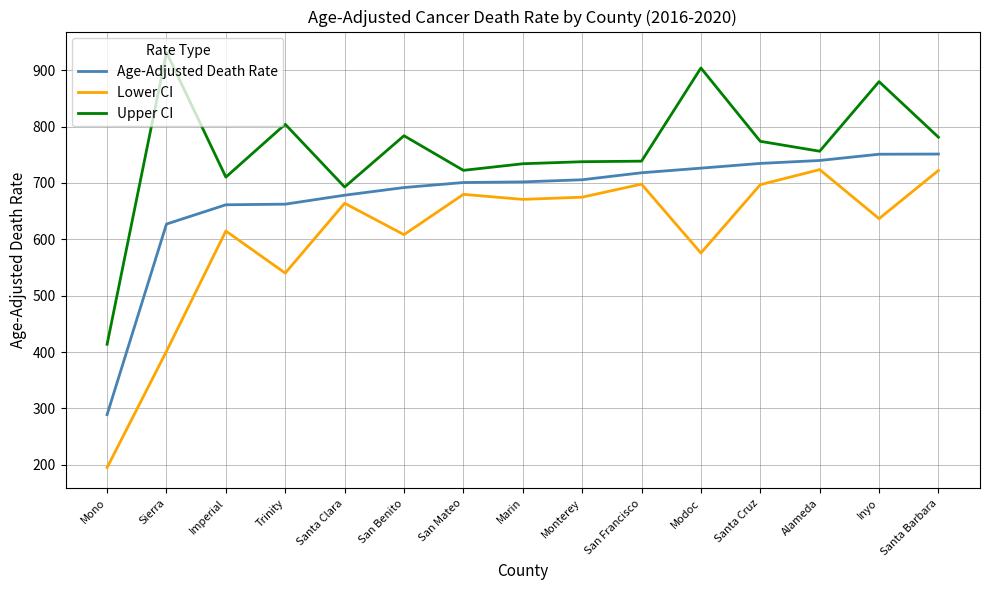

True or false: Upper CI and Age-Adjusted Death Rate cross at least once.

False